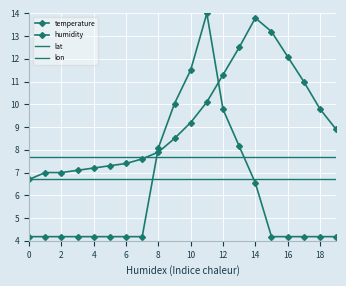

Where is the first local maximum for humidity?

11